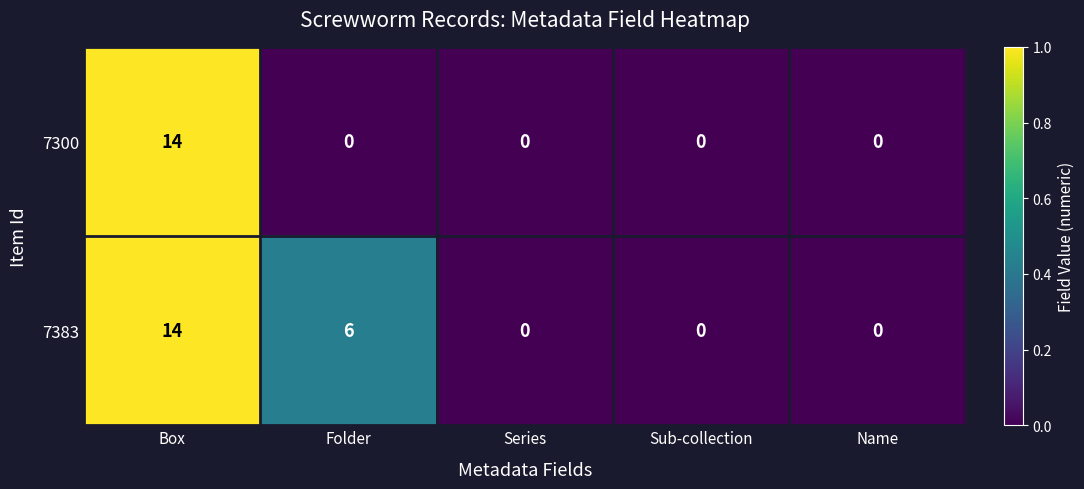

How many values in 7300 are above zero?

1